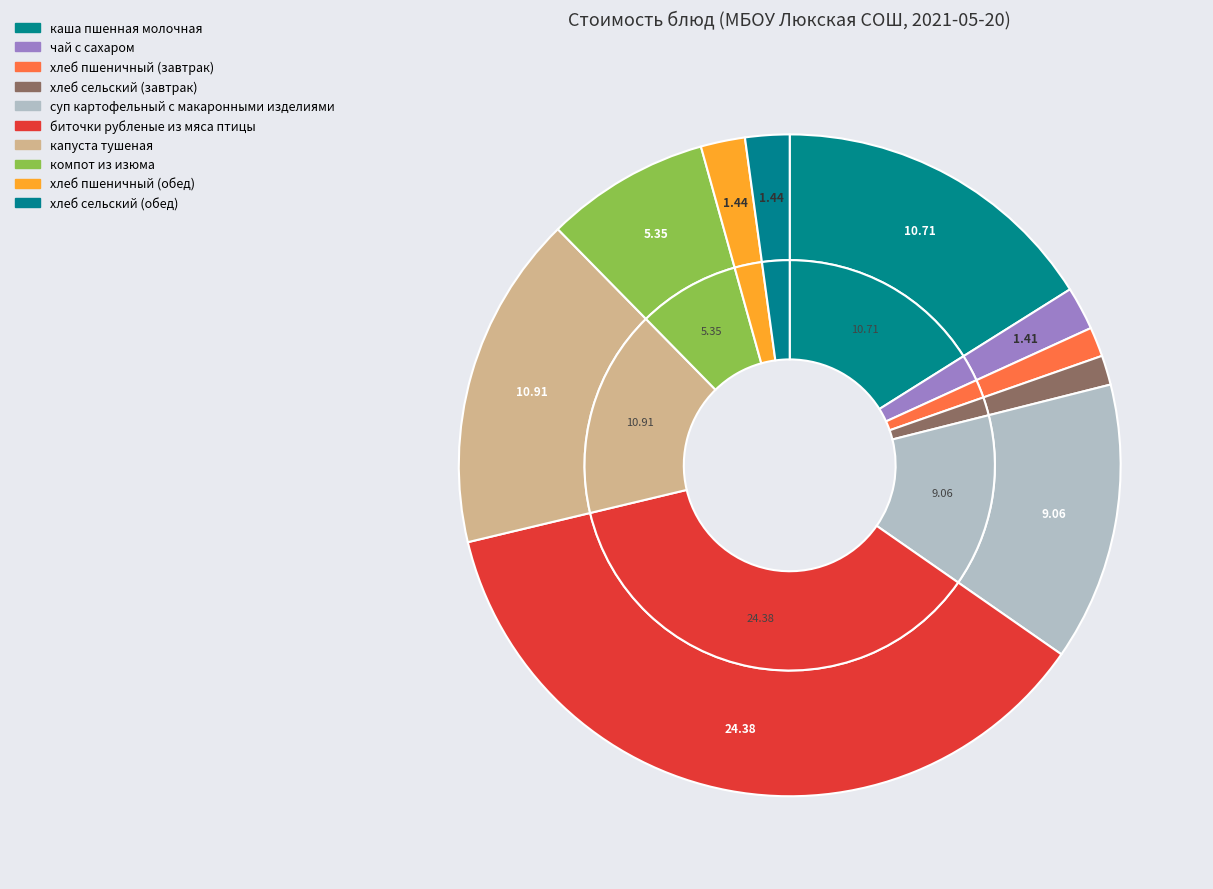

Does каша пшенная молочная account for over 50% of the chart?

No